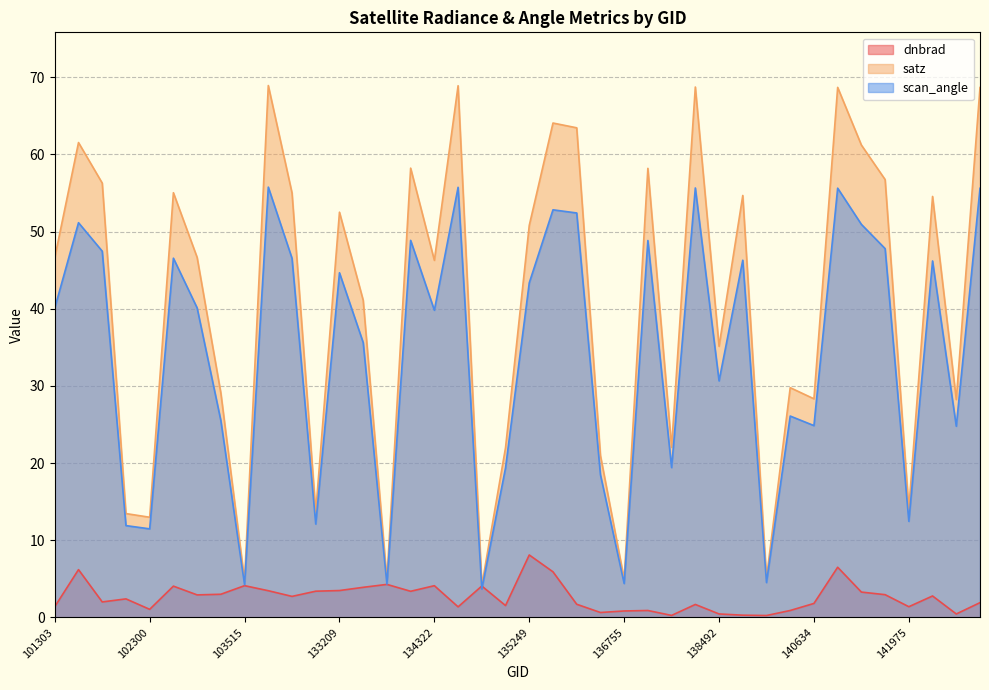

List the labels in order of satz value, largest first.

103642, 134492, 137916, 141015, 144149, 136001, 136362, 101805, 141208, 134138, 137142, 141384, 101917, 102550, 104471, 139283, 142376, 133209, 135249, 103278, 101303, 134322, 133404, 138492, 140059, 103396, 140634, 143752, 137903, 134872, 136561, 141975, 132847, 102179, 102300, 139866, 136755, 133762, 103515, 134687